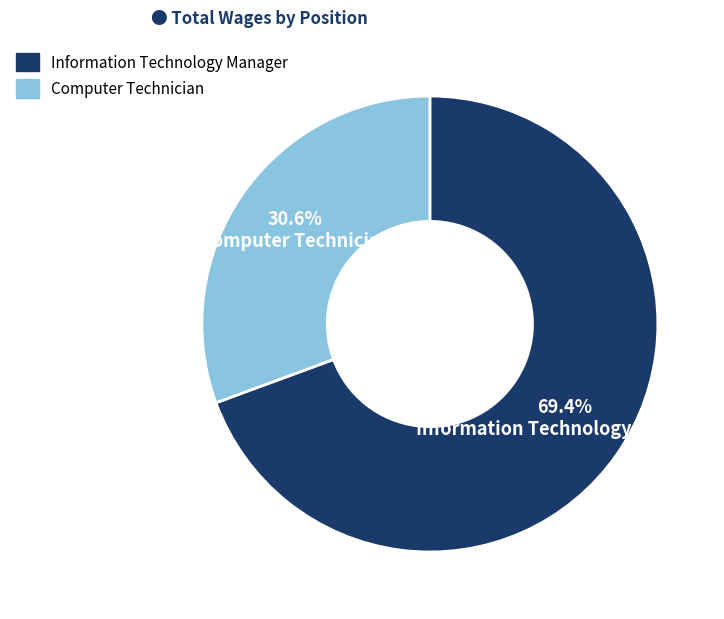

Between Information Technology Manager and Computer Technician, which is larger?

Information Technology Manager